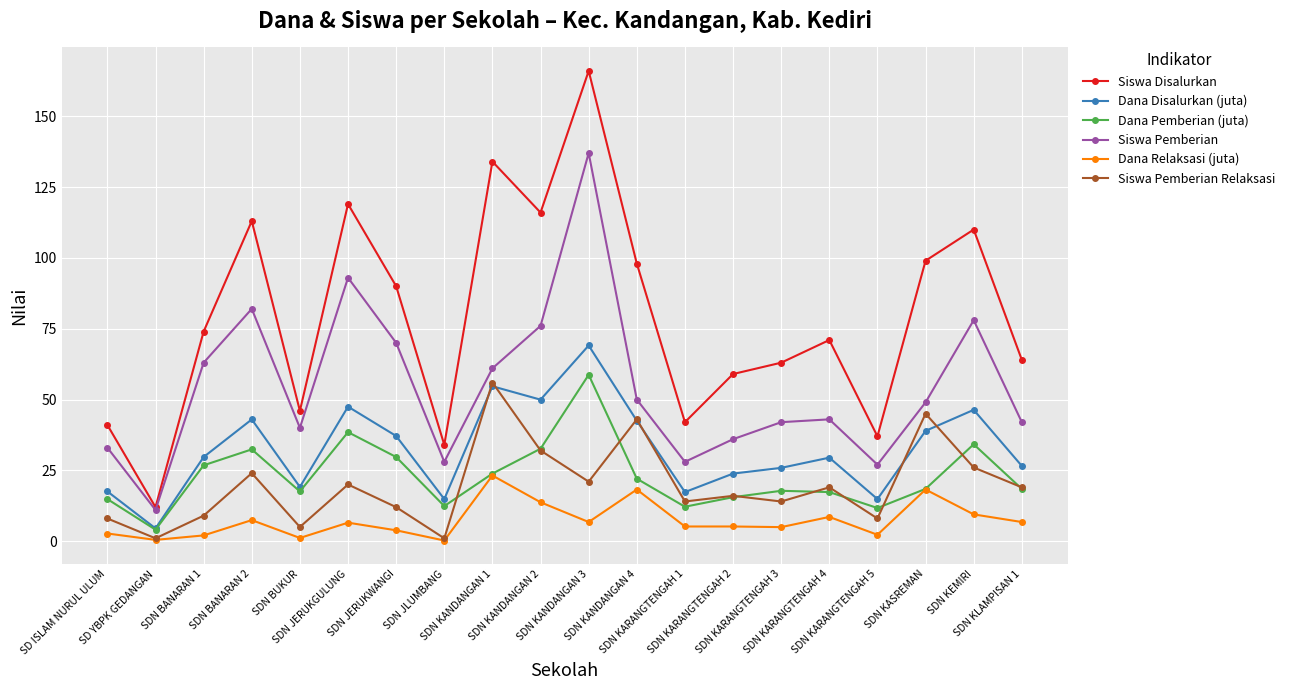

True or false: Dana Relaksasi (juta) and Siswa Disalurkan intersect in this chart.

False